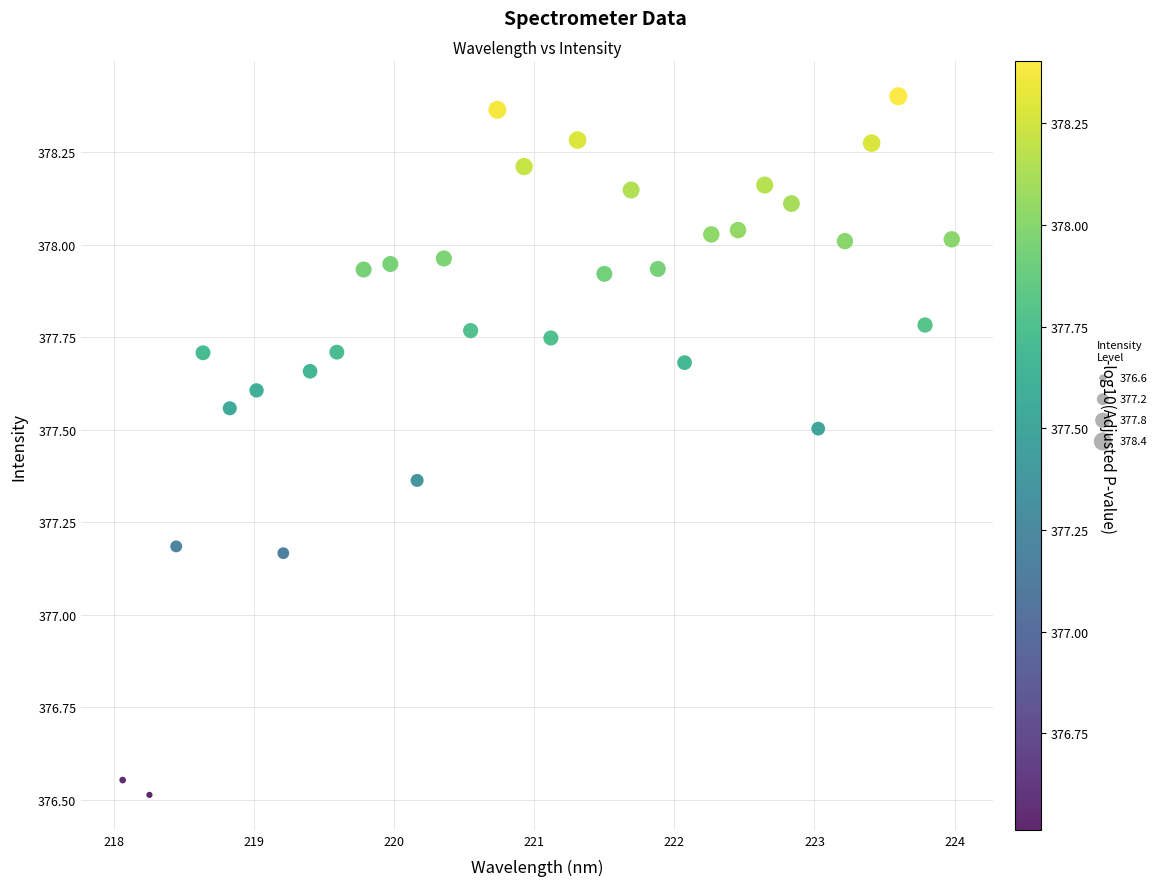

What is the range of Y values (max minus min)?

1.9